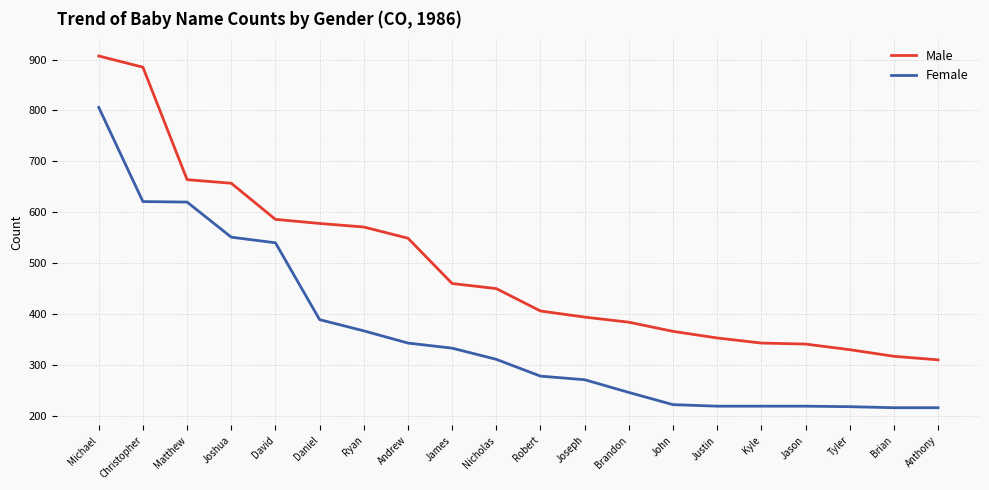

Between Ryan and Kyle, which series saw the biggest shift?

Male